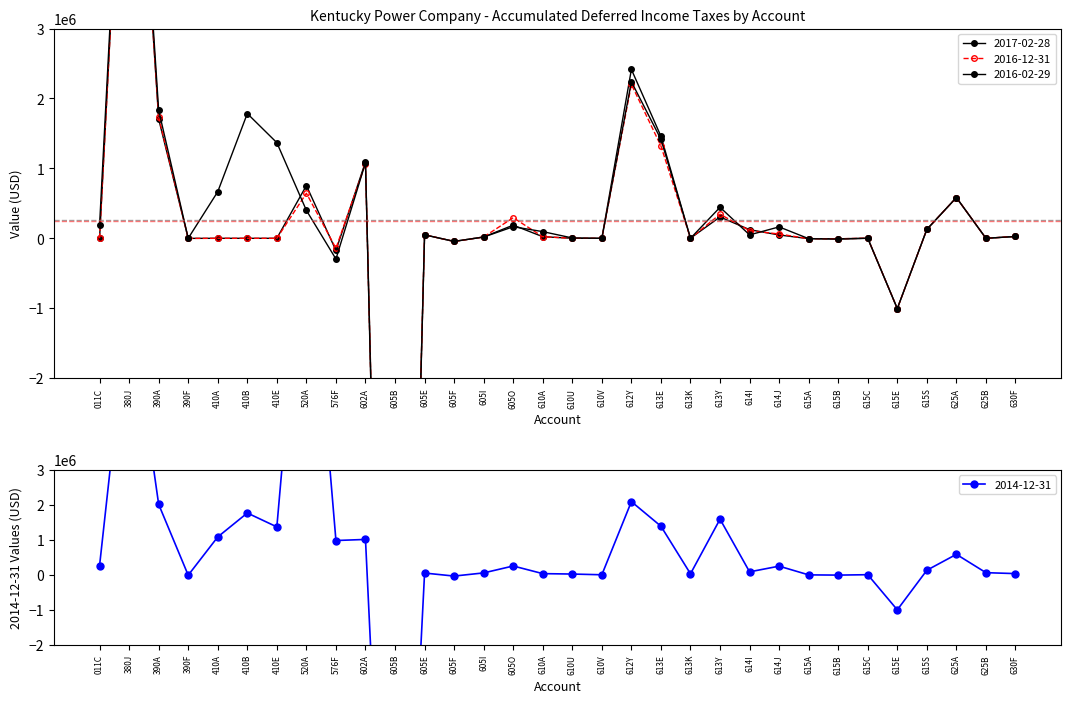

What is the difference between the 2017-02-28 values at 410A and 612Y?

2415834